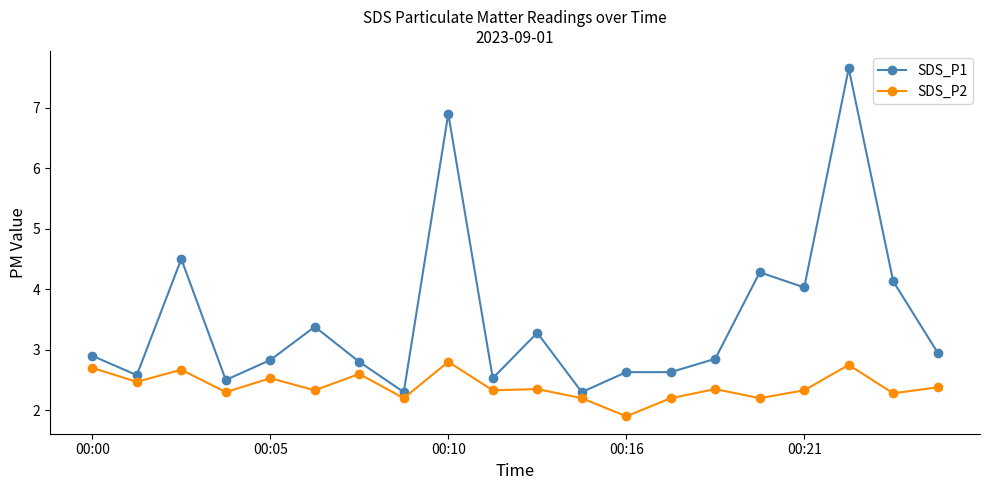

What is the maximum value for SDS_P1?

7.7